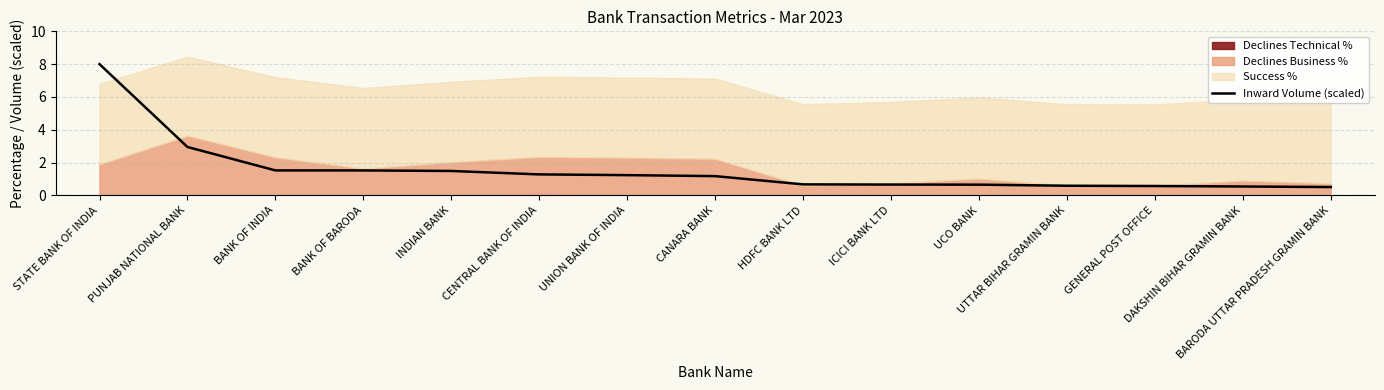

Read the value at ICICI BANK LTD.

0.7